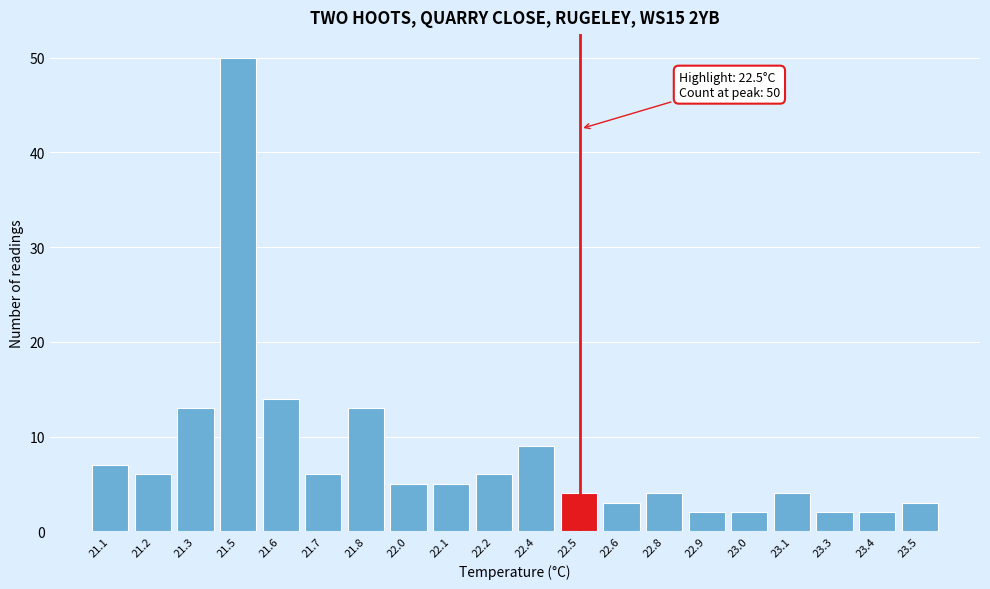

Reading left to right, list all the values displayed in this chart.

21.1=7	21.2=6	21.3=13	21.5=50	21.6=14	21.7=6	21.8=13	22.0=5	22.1=5	22.2=6	22.4=9	22.5=4	22.6=3	22.8=4	22.9=2	23.0=2	23.1=4	23.3=2	23.4=2	23.5=3